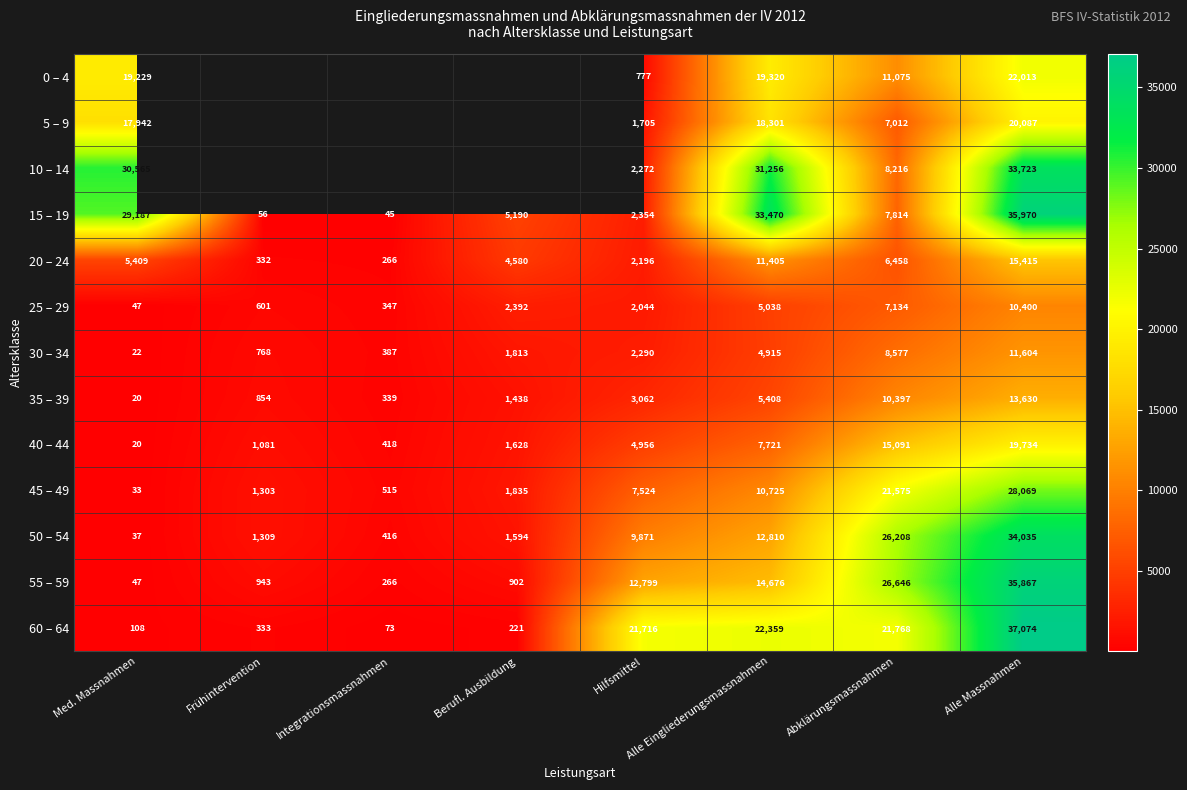

The 50 – 54 series shows 2852 at Berufl. Ausbildung. True or false?

False